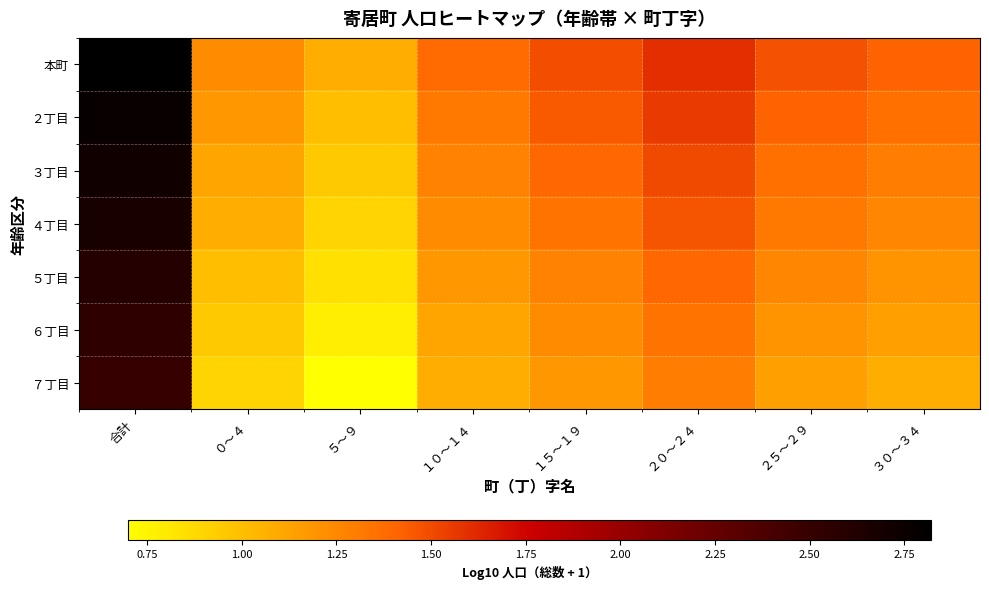

At which category is the sum across all series the highest?

合計